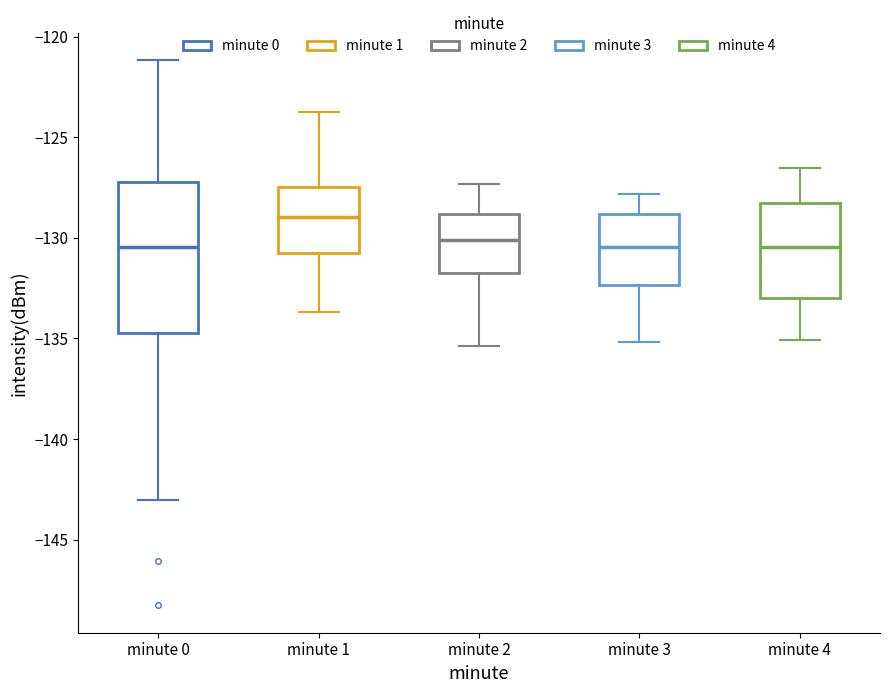

Reading left to right, transcribe this box plot: for each box, give where its median line is, the range the box spans, and where its two whiskers end, as read against the y-axis. The values are not printed on the chart, so give them approximately, as read against the axis.

minute 0: median -130.5, box -134.5 to -127.0, whiskers -143.0 to -121.0
minute 1: median -129.0, box -130.5 to -127.5, whiskers -133.5 to -123.5
minute 2: median -130.0, box -131.5 to -129.0, whiskers -135.5 to -127.5
minute 3: median -130.5, box -132.5 to -129.0, whiskers -135.0 to -128.0
minute 4: median -130.5, box -133.0 to -128.0, whiskers -135.0 to -126.5